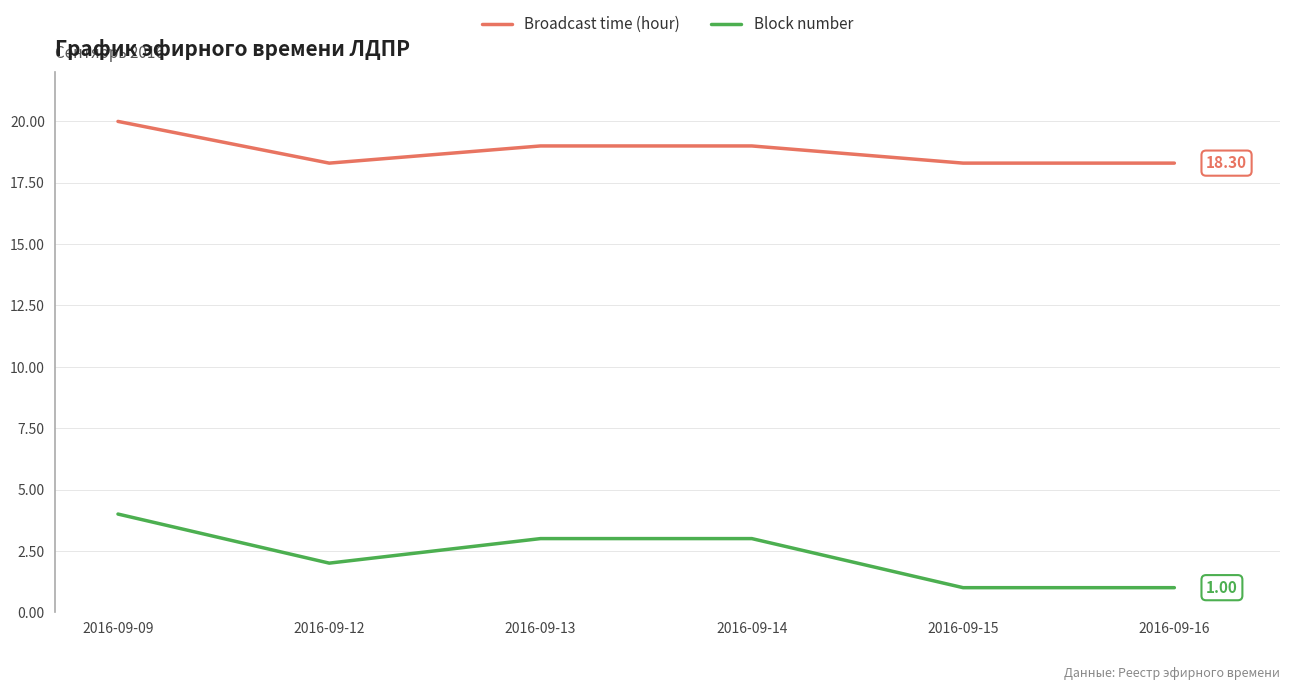

Rank the series by their maximum value, from highest to lowest.

Broadcast time (hour), Block number